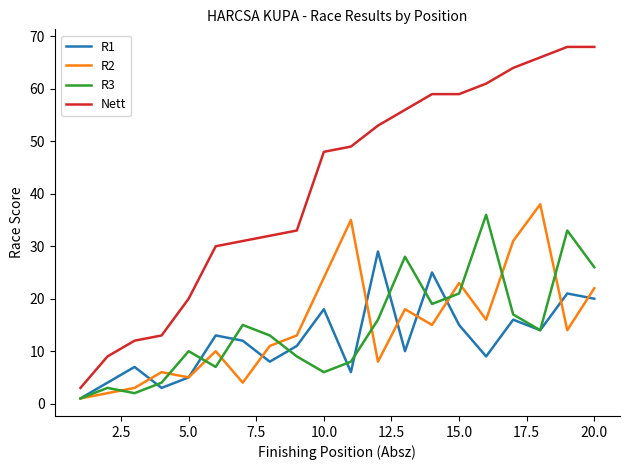

What is the lowest value of the Nett series?

3